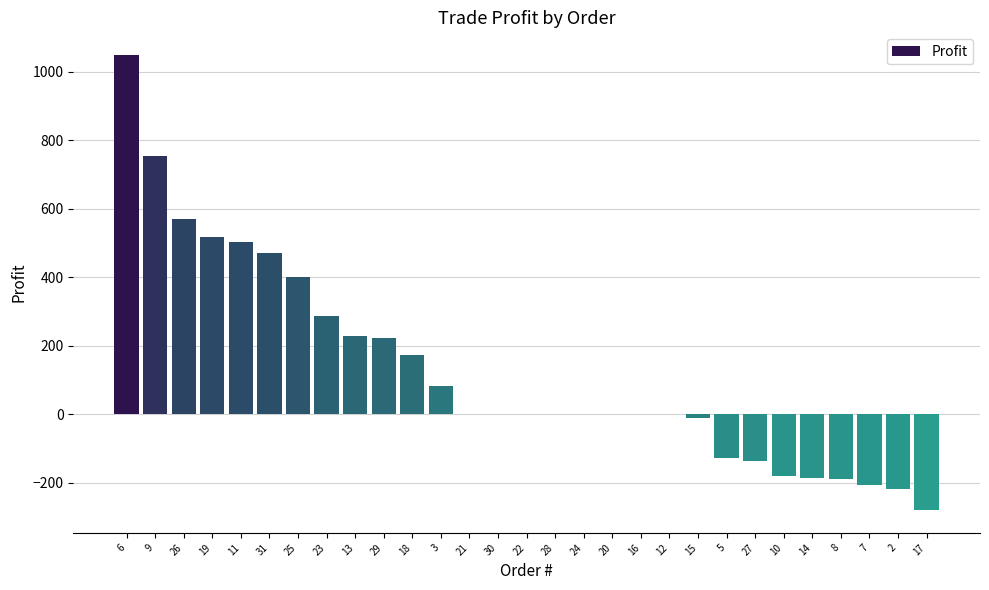

How many distinct data groups are displayed?

1